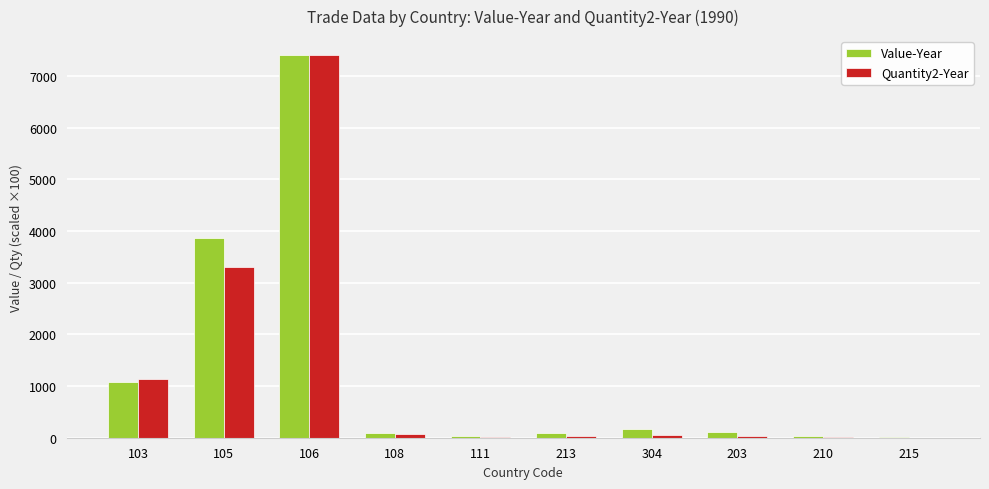

At which category is the sum across all series the highest?

106